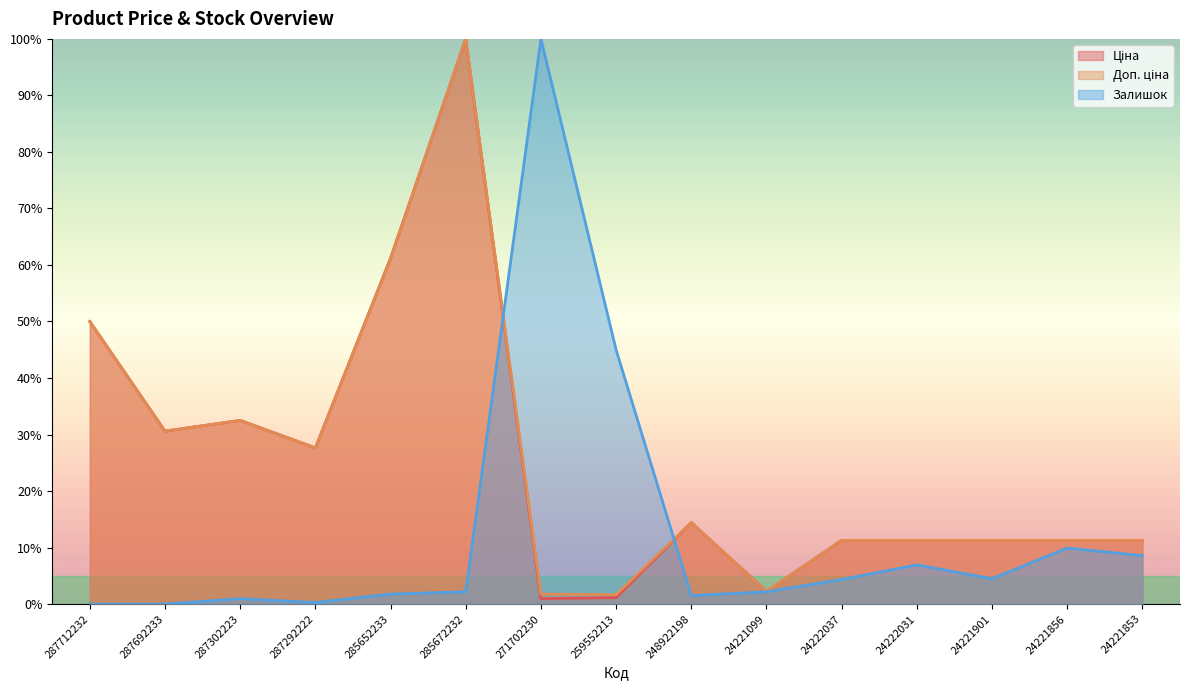

What is the sum of the Ціна values at 285652233 and 24222037?

0.7